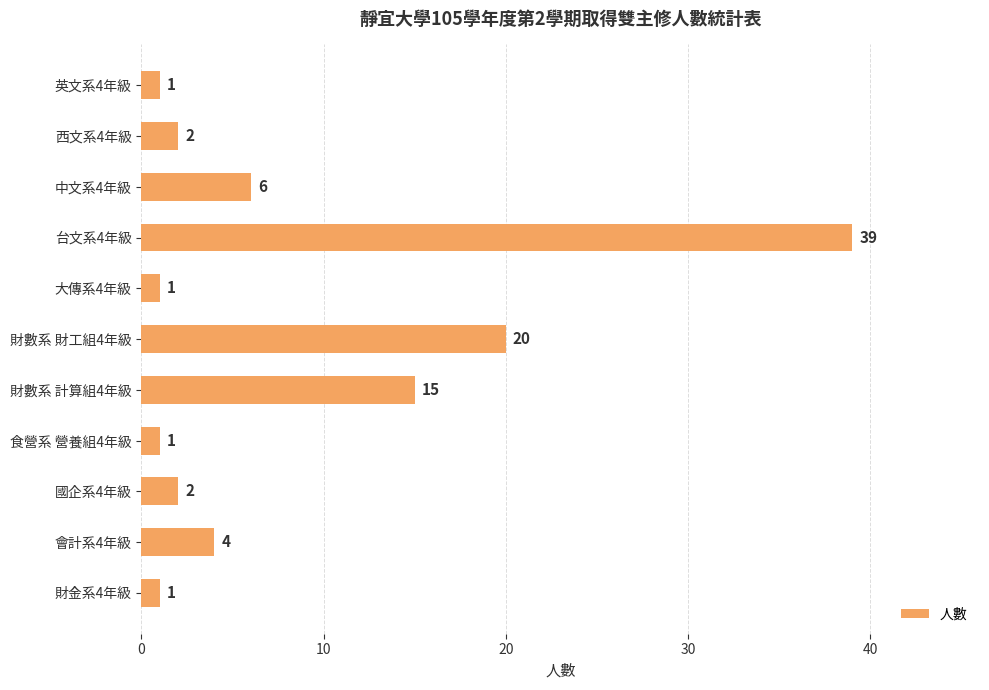

The chart shows a value of 1 at 英文系4年級. True or false?

True